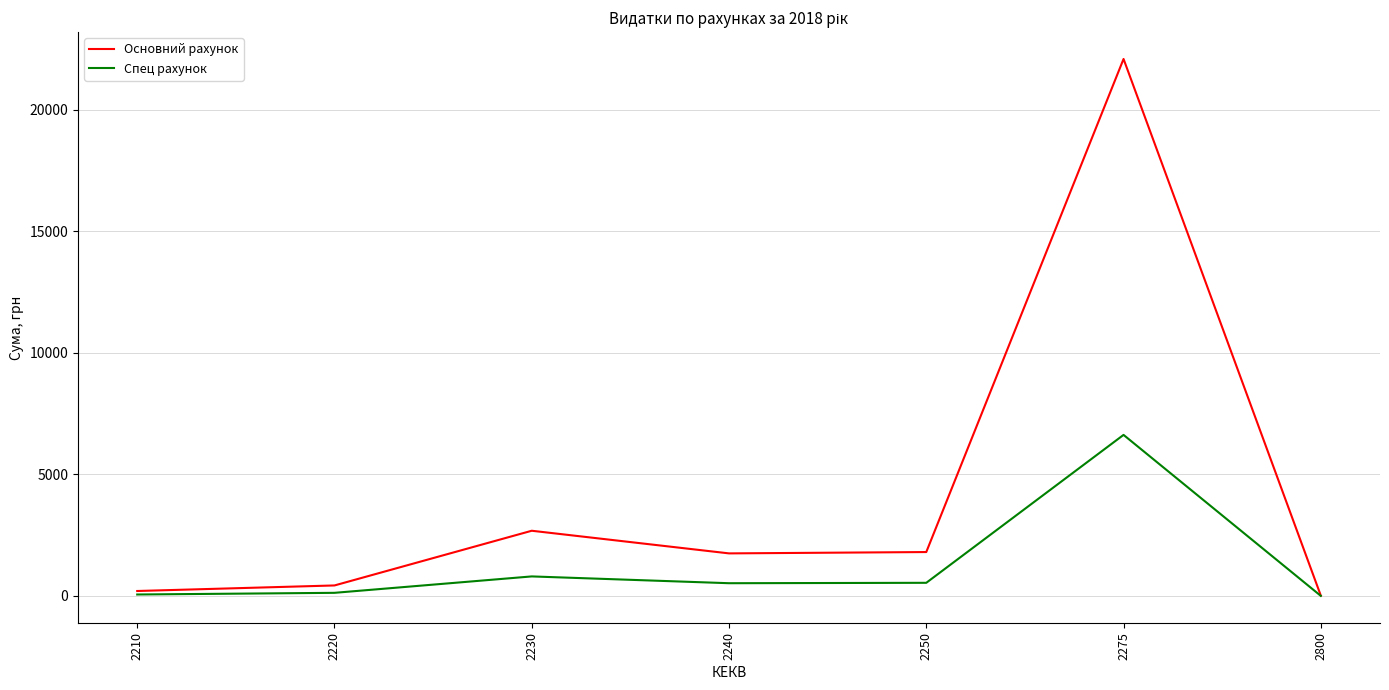

At which label is Основний рахунок closest to 11049?

2230